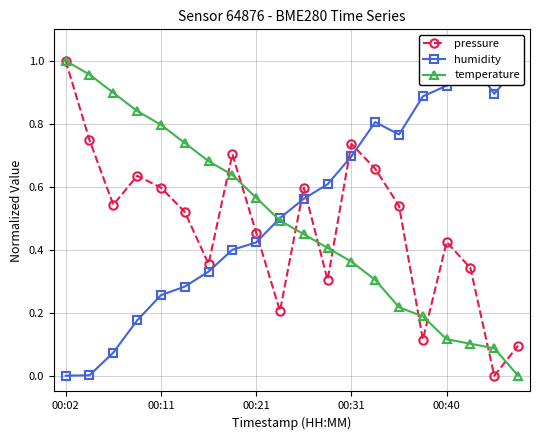

How many interior local valleys does the pressure series have?

6